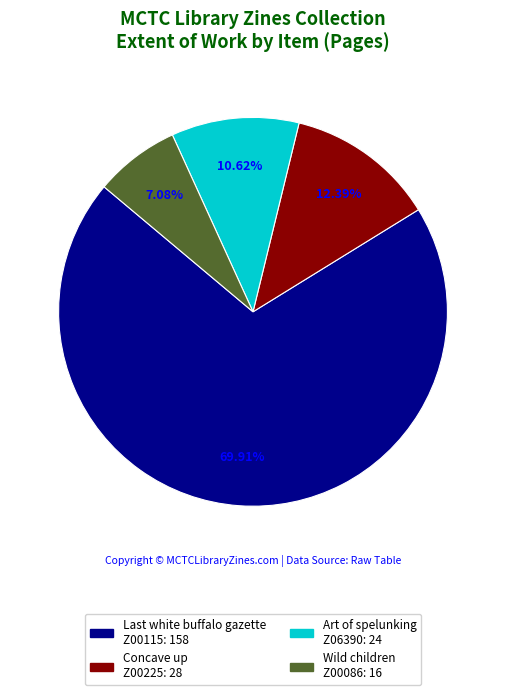

Rank the categories by value from highest to lowest.

Last white buffalo gazette Z00115: 158, Concave up Z00225: 28, Art of spelunking Z06390: 24, Wild children Z00086: 16